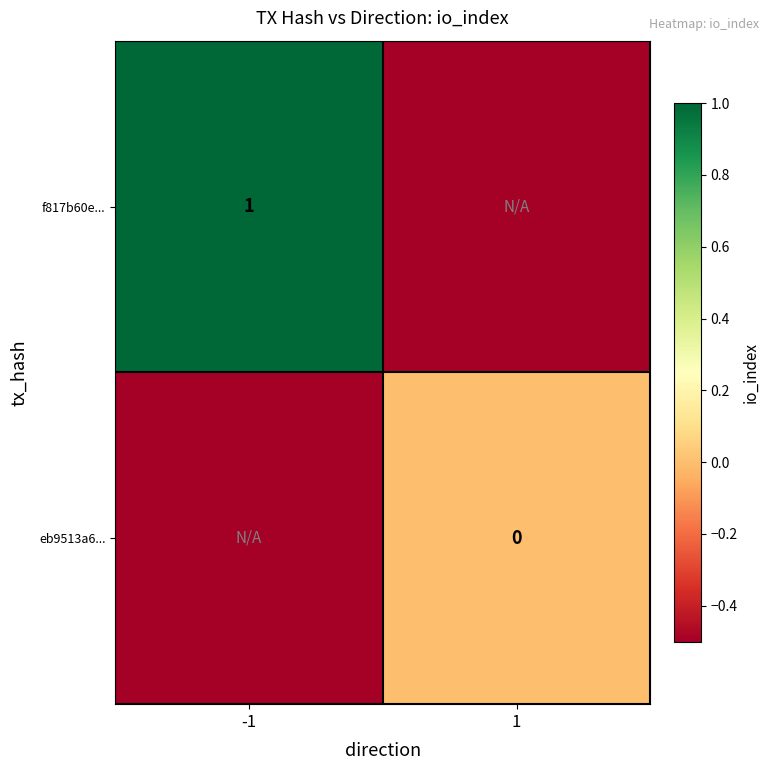

True or false: f817b60e... has a value of 1.0 at -1.

True